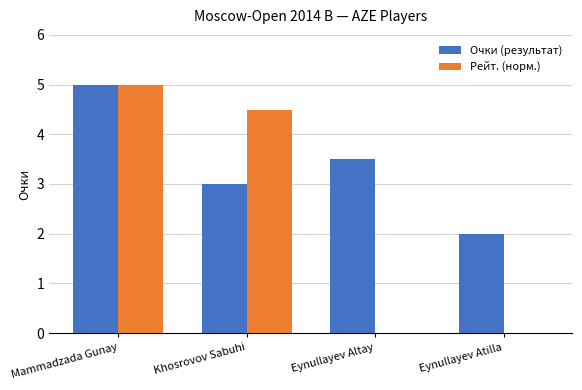

True or false: Очки (результат) has a value of 3.2 at Mammadzada Gunay.

False